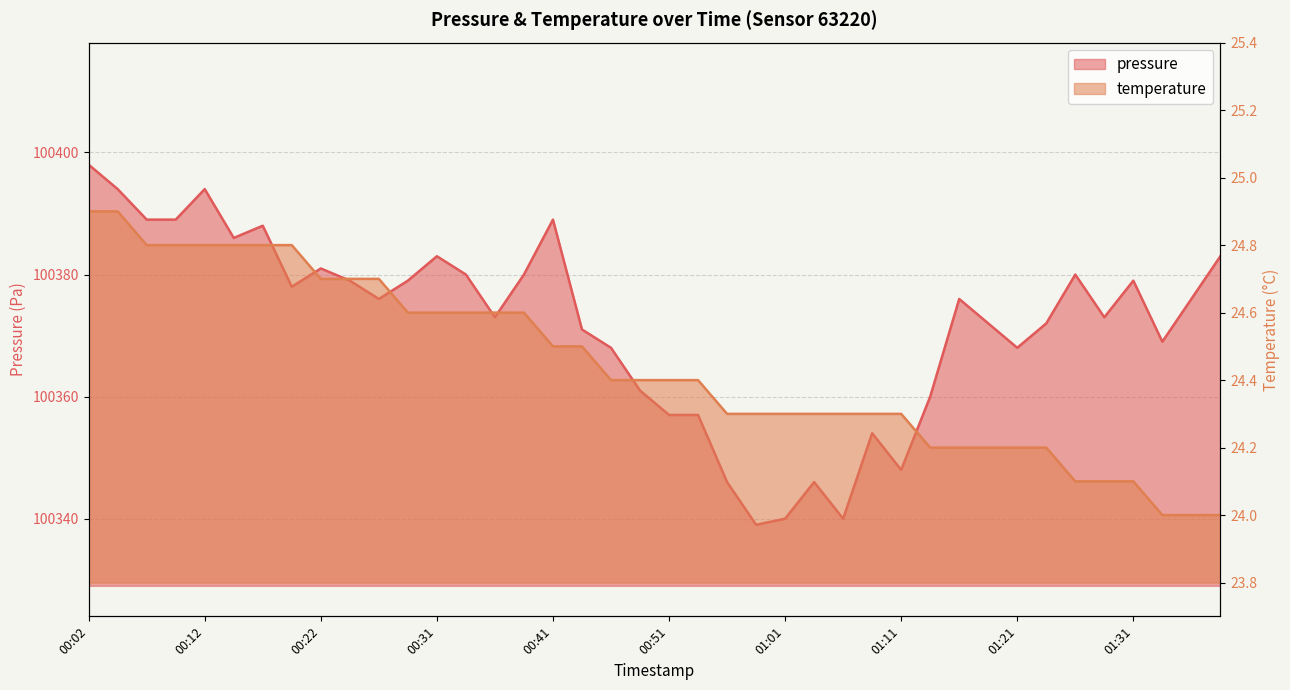

Reading left to right, list all the values displayed in this chart.

pressure: 00:02=100398.0	00:04=100394.0	00:07=100389.0	00:09=100389.0	00:12=100394.0	00:14=100386.0	00:17=100388.0	00:19=100378.0	00:22=100381.0	00:24=100379.0	00:26=100376.0	00:29=100379.0	00:31=100383.0	00:34=100380.0	00:36=100373.0	00:39=100380.0	00:41=100389.0	00:44=100371.0	00:46=100368.0	00:49=100361.0	00:51=100357.0	00:54=100357.0	00:56=100346.0	00:58=100339.0	01:01=100340.0	01:03=100346.0	01:06=100340.0	01:08=100354.0	01:11=100348.0	01:13=100360.0	01:16=100376.0	01:18=100372.0	01:21=100368.0	01:23=100372.0	01:26=100380.0	01:28=100373.0	01:31=100379.0	01:33=100369.0	01:36=100376.0	01:38=100383.0
temperature: 00:02=24.9	00:04=24.9	00:07=24.8	00:09=24.8	00:12=24.8	00:14=24.8	00:17=24.8	00:19=24.8	00:22=24.7	00:24=24.7	00:26=24.7	00:29=24.6	00:31=24.6	00:34=24.6	00:36=24.6	00:39=24.6	00:41=24.5	00:44=24.5	00:46=24.4	00:49=24.4	00:51=24.4	00:54=24.4	00:56=24.3	00:58=24.3	01:01=24.3	01:03=24.3	01:06=24.3	01:08=24.3	01:11=24.3	01:13=24.2	01:16=24.2	01:18=24.2	01:21=24.2	01:23=24.2	01:26=24.1	01:28=24.1	01:31=24.1	01:33=24.0	01:36=24.0	01:38=24.0